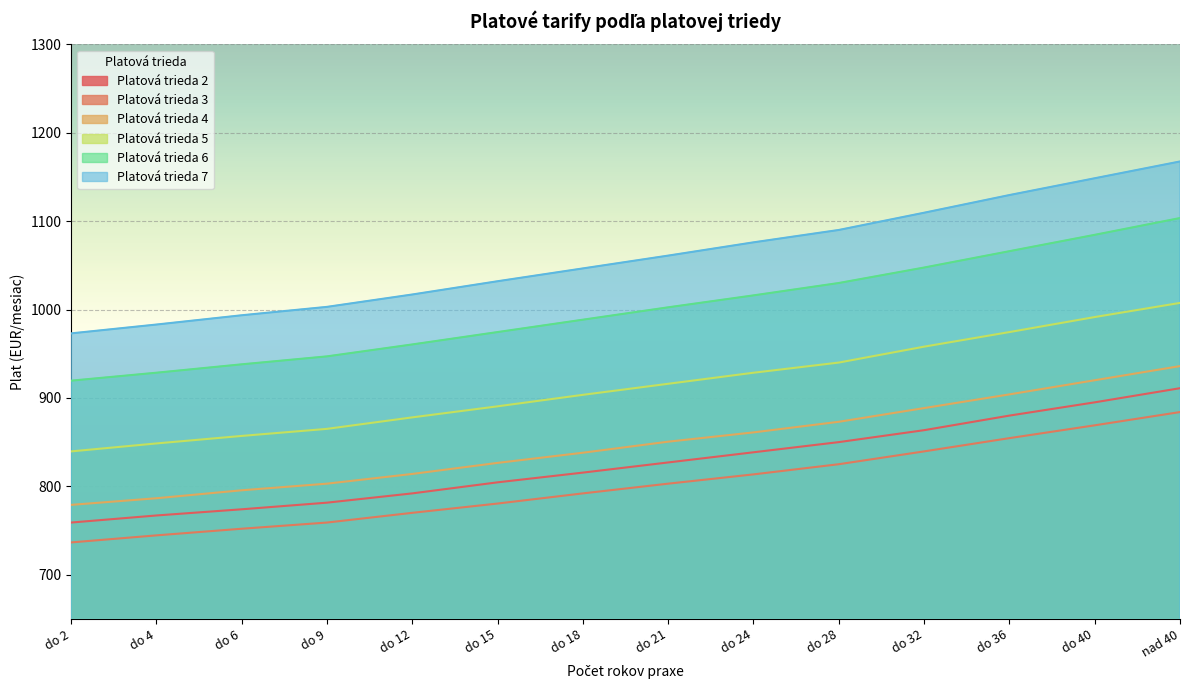

True or false: Platová trieda 2 and Platová trieda 6 intersect in this chart.

False